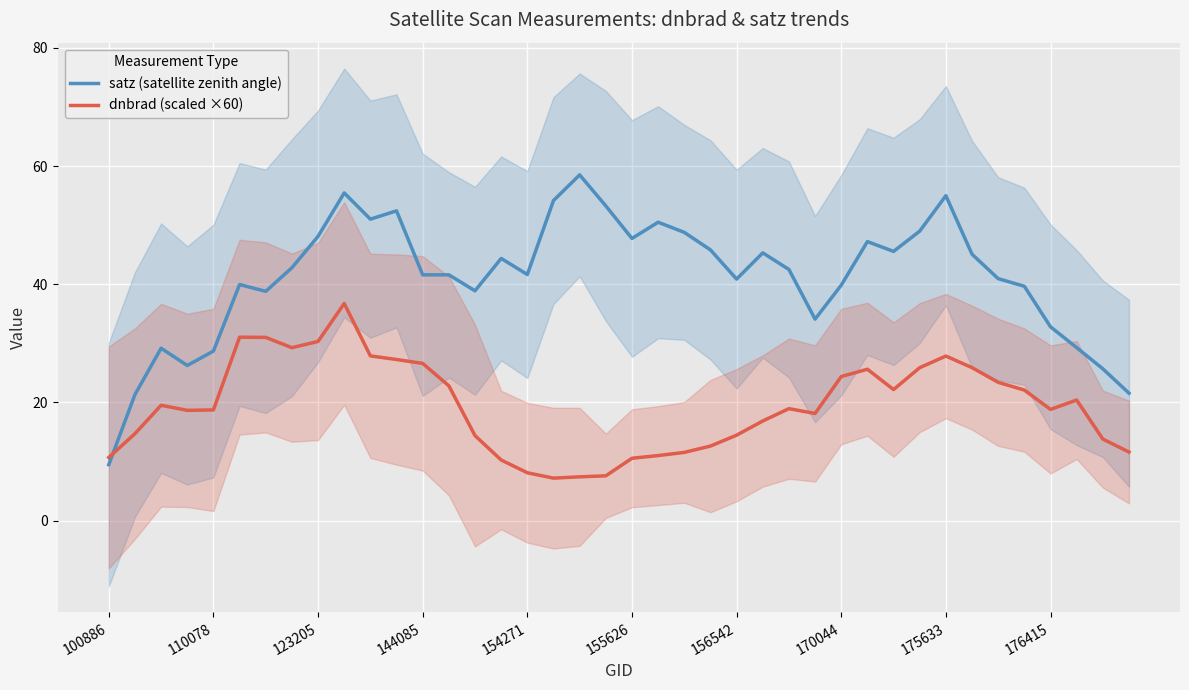

What is the difference between the highest and lowest values at 37?

8.9